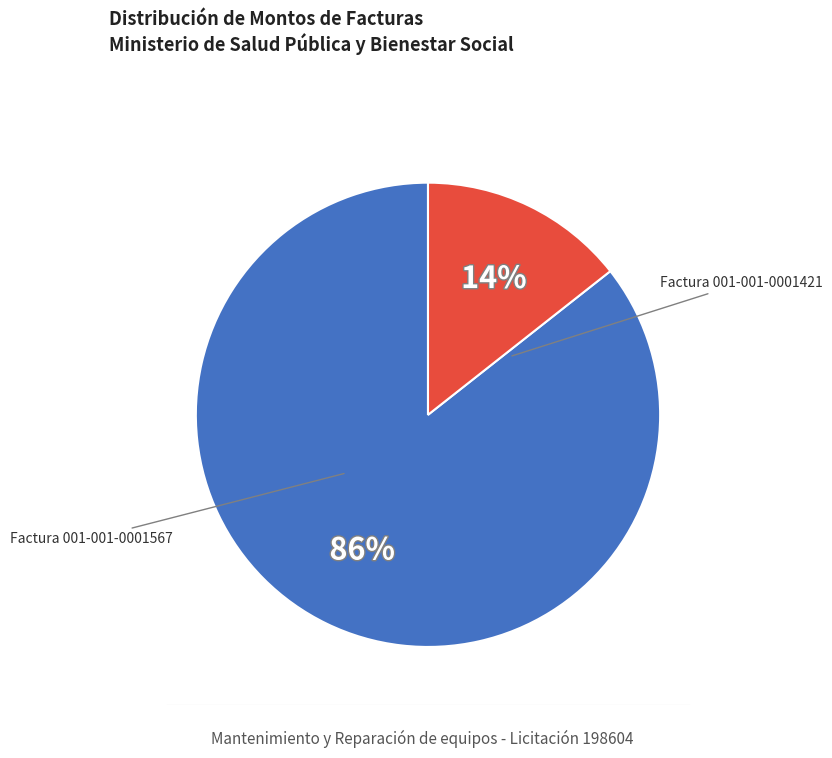

True or false: Factura 001-001-0001567 accounts for 14% of the total.

True